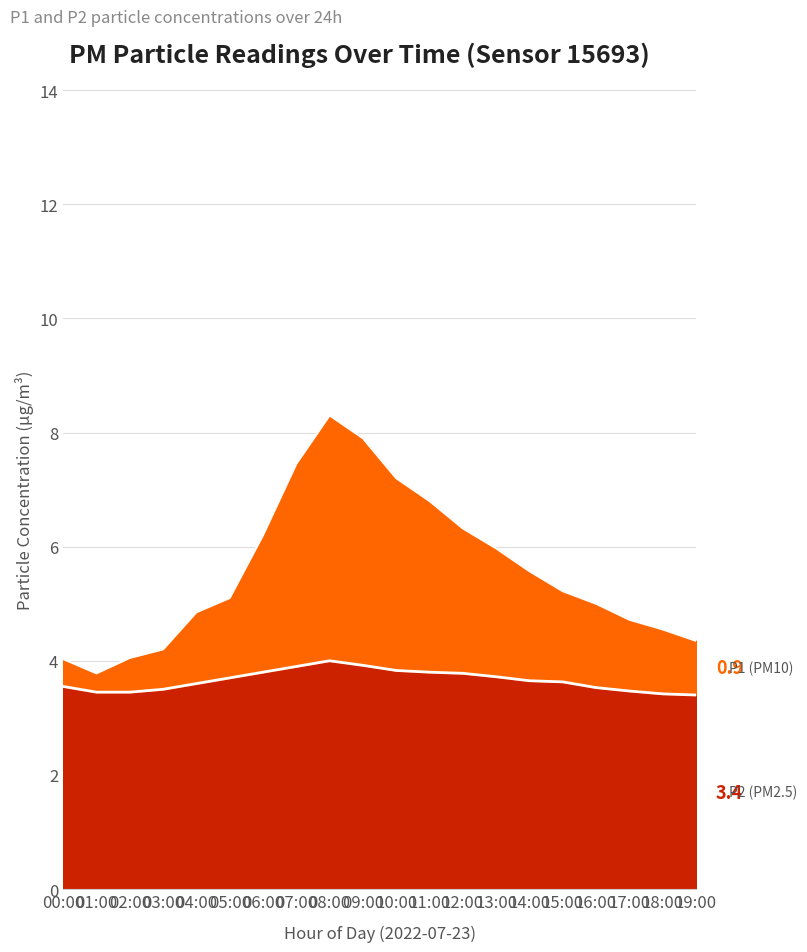

Reading left to right, extract all data points from this chart.

P1: 4.0	3.8	4.0	4.2	4.8	5.1	6.2	7.5	8.3	7.9	7.2	6.8	6.3	6.0	5.6	5.2	5.0	4.7	4.5	4.3
P2: 3.5	3.5	3.5	3.5	3.6	3.7	3.8	3.9	4.0	3.9	3.8	3.8	3.8	3.7	3.6	3.6	3.5	3.5	3.4	3.4